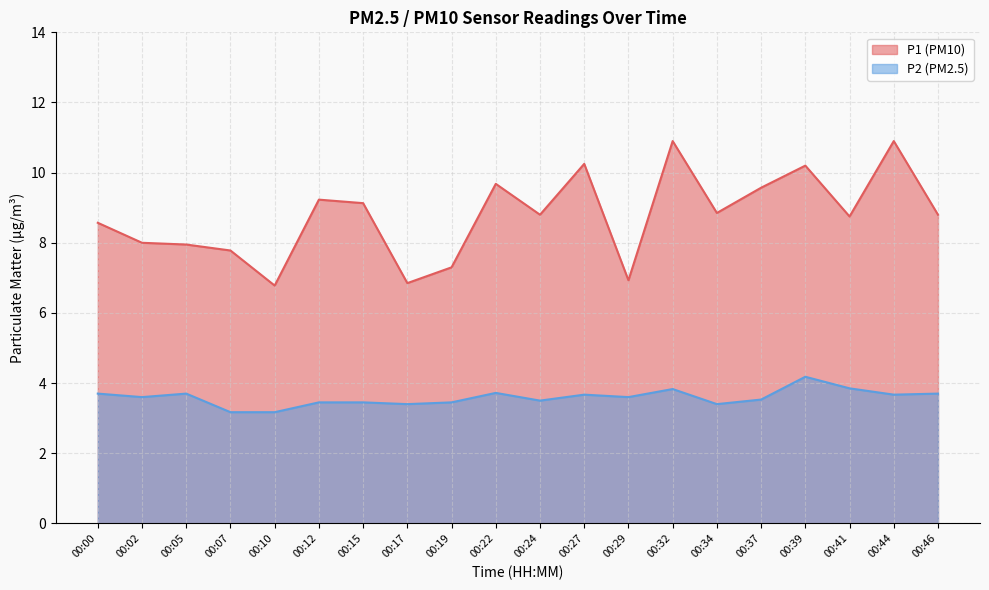

Which has a higher value, 00:32 or 00:07?

00:32